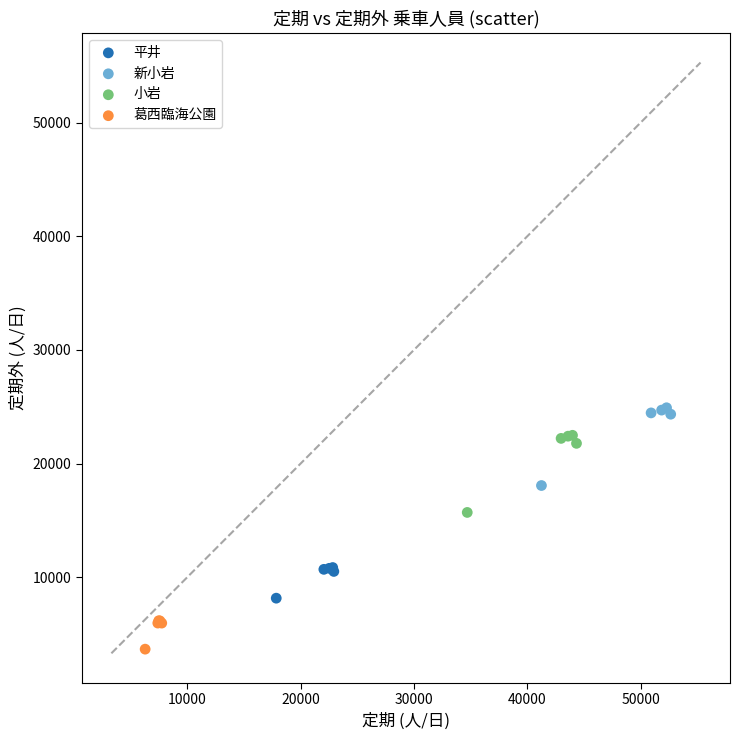

Which series reaches the minimum Y coordinate?

葛西臨海公園